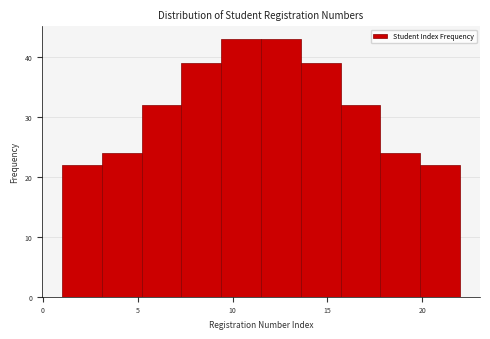

What is the height of the bar covering 3.1 to 5.2 on the x-axis? Neither the bar edges nor the heights are printed on the chart, so give them approximately, as read against the axes.

24